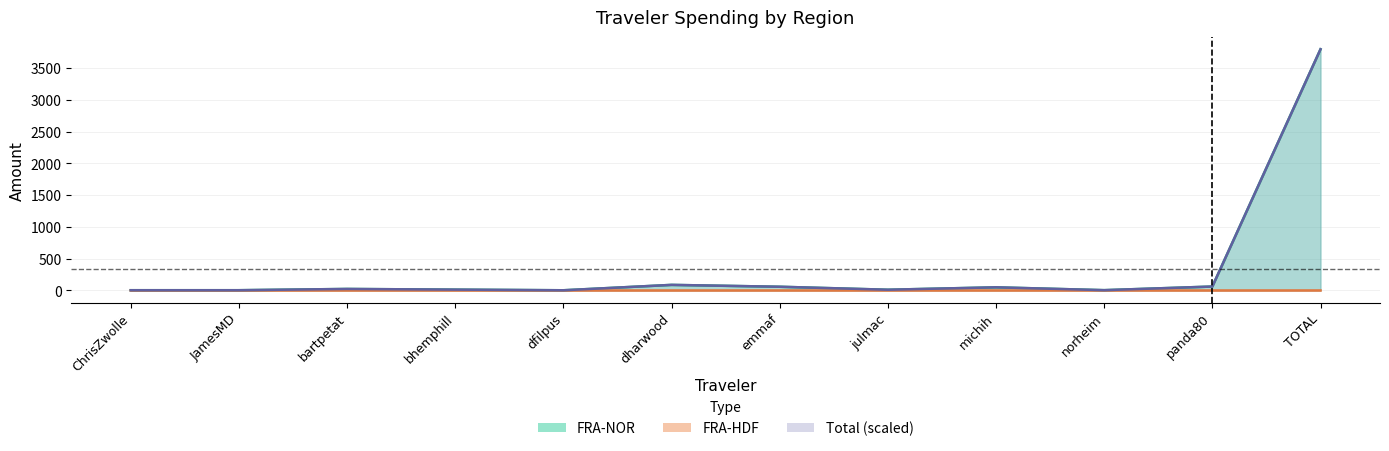

Does the chart display data point markers on the line(s)?

No